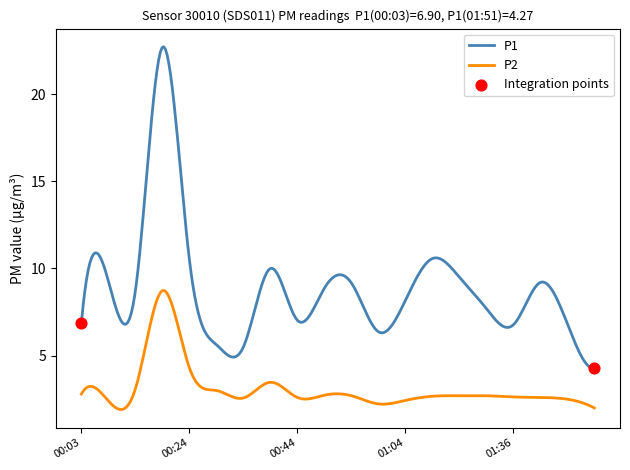

Which series has the largest total across all categories?

P1